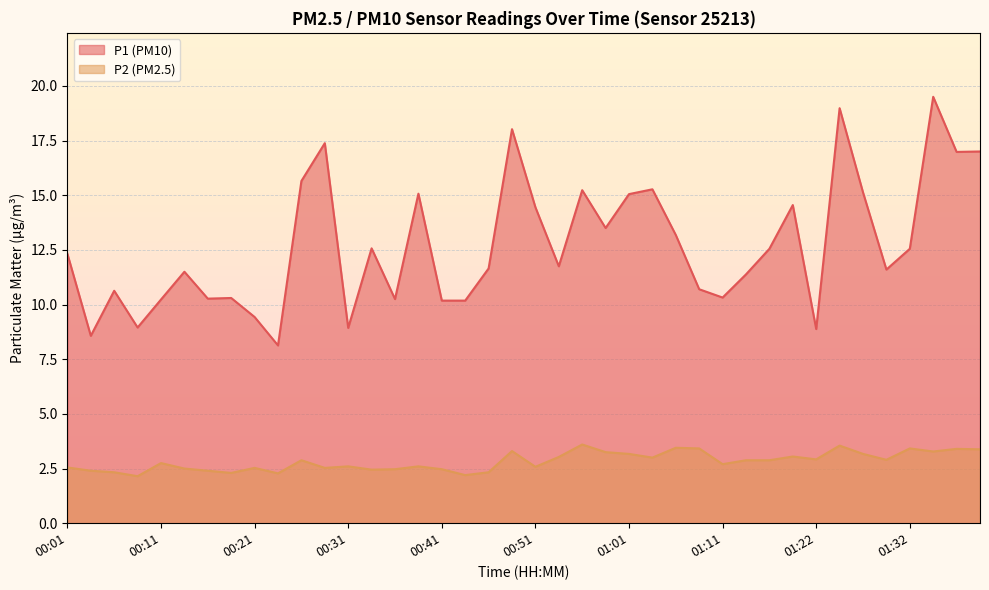

Is the value of P2 at 00:21 greater than the value of P1 at 00:41?

No